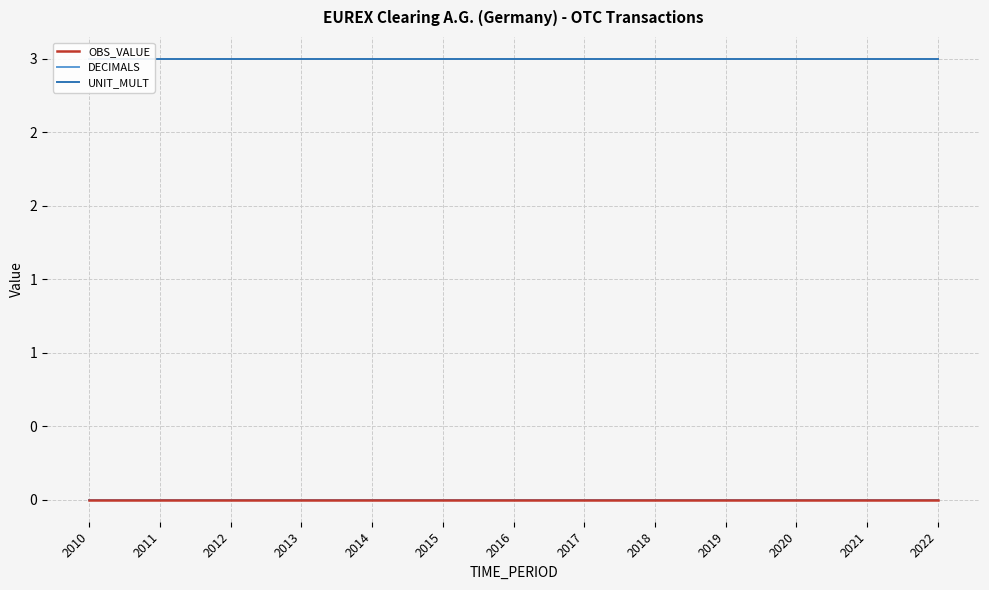

Reading right to left, what are all the values shown in this chart?

OBS_VALUE: 2022=0	2021=0	2020=0	2019=0	2018=0	2017=0	2016=0	2015=0	2014=0	2013=0	2012=0	2011=0	2010=0
DECIMALS: 2022=0	2021=0	2020=0	2019=0	2018=0	2017=0	2016=0	2015=0	2014=0	2013=0	2012=0	2011=0	2010=0
UNIT_MULT: 2022=3	2021=3	2020=3	2019=3	2018=3	2017=3	2016=3	2015=3	2014=3	2013=3	2012=3	2011=3	2010=3